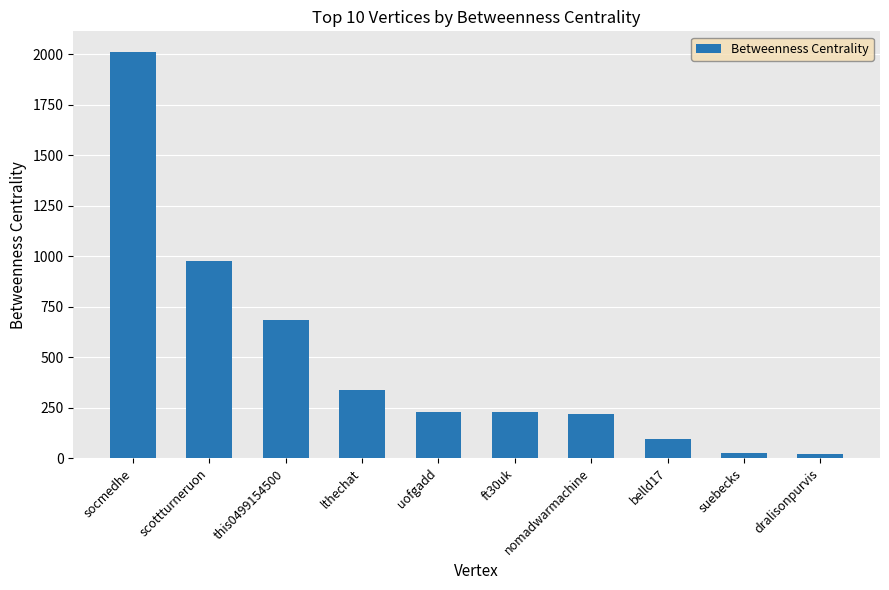

What is the difference between the maximum and minimum values?

1991.5